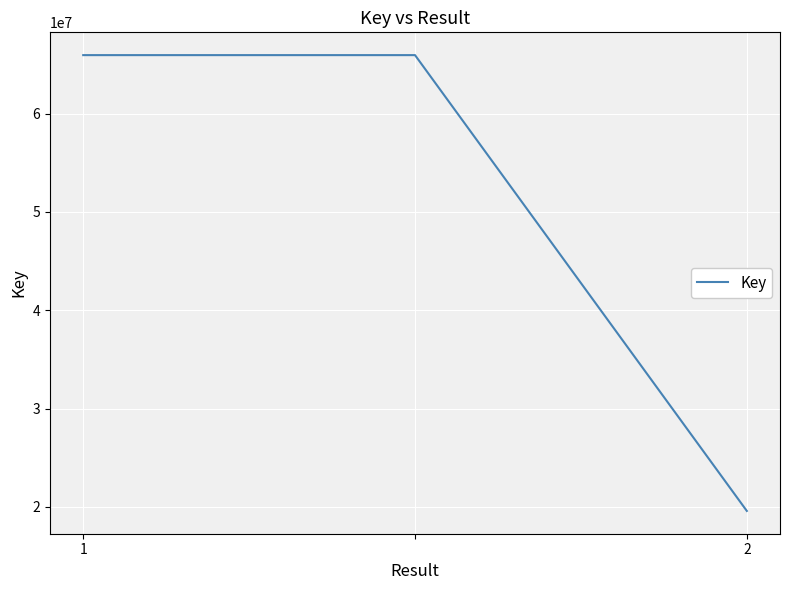

What is the minimum value shown in the chart?

19594235